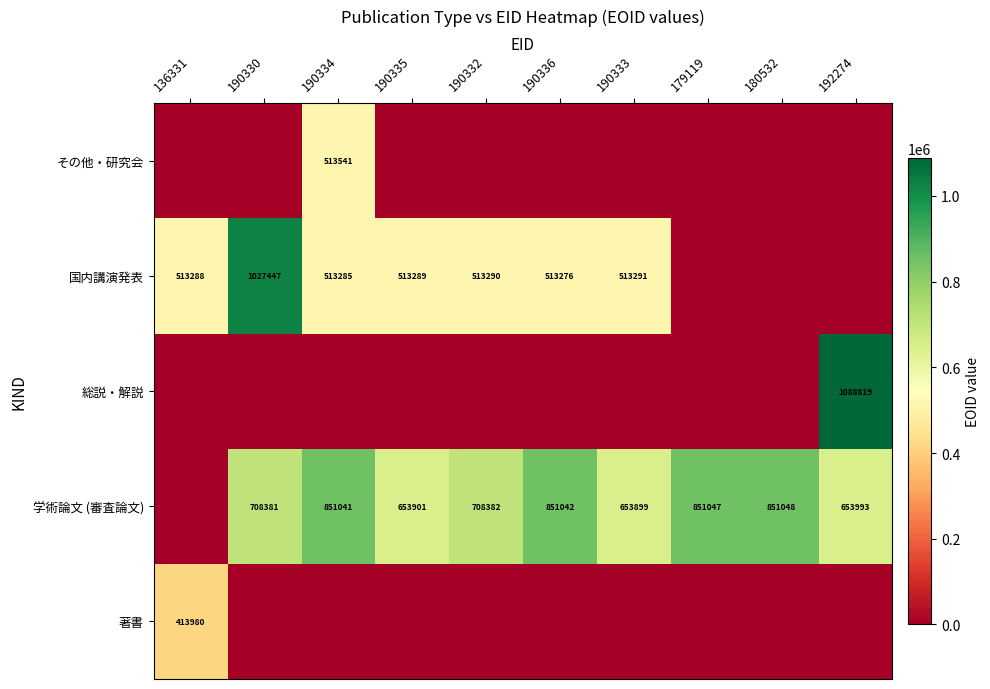

Is the value of 国内講演発表 at 190336 greater than the value of 学術論文 (審査論文) at 190335?

No